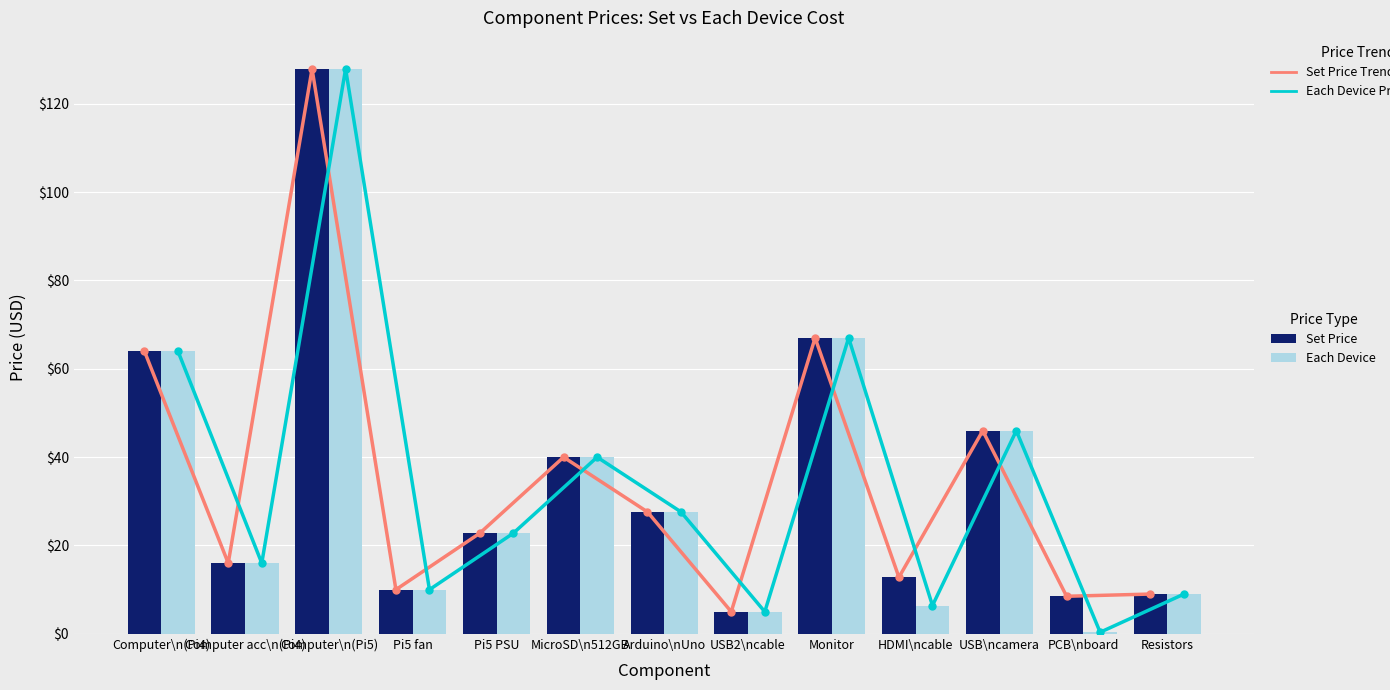

At how many categories does at least one series exceed 107?

1